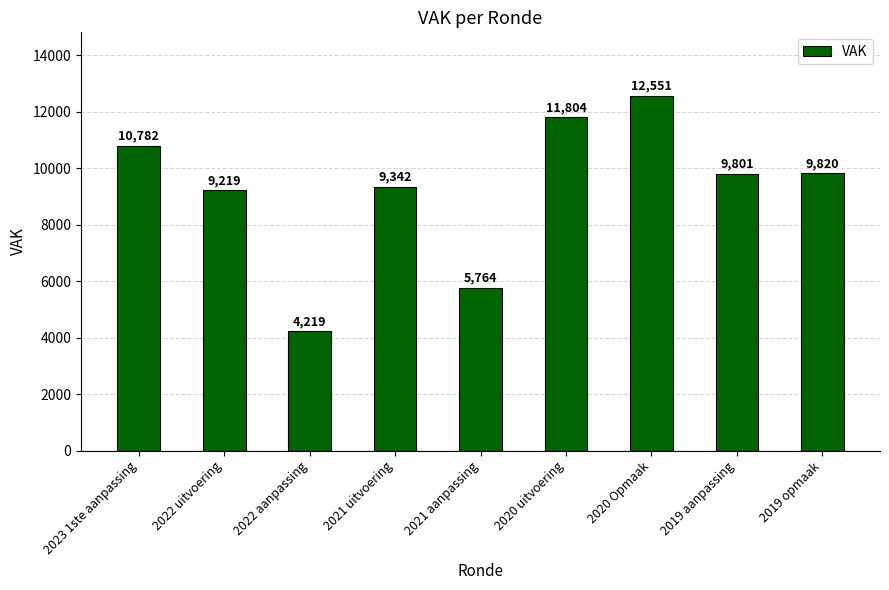

Count the number of categories in the chart.

9